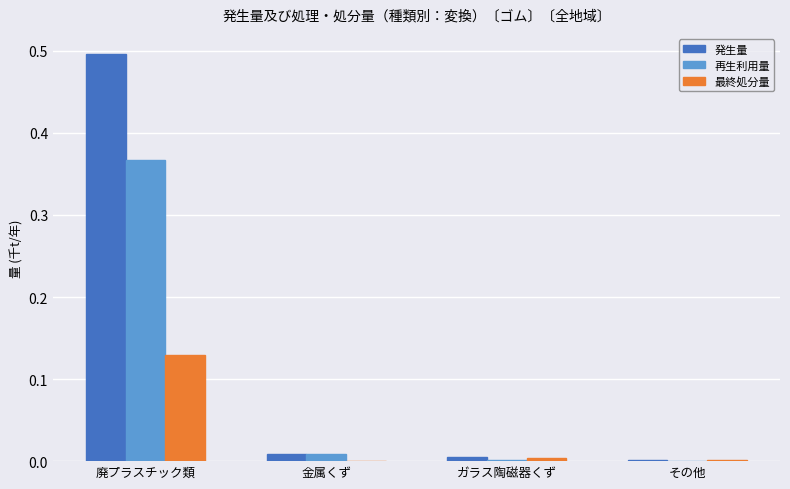

At which category is the sum across all series the highest?

廃プラスチック類